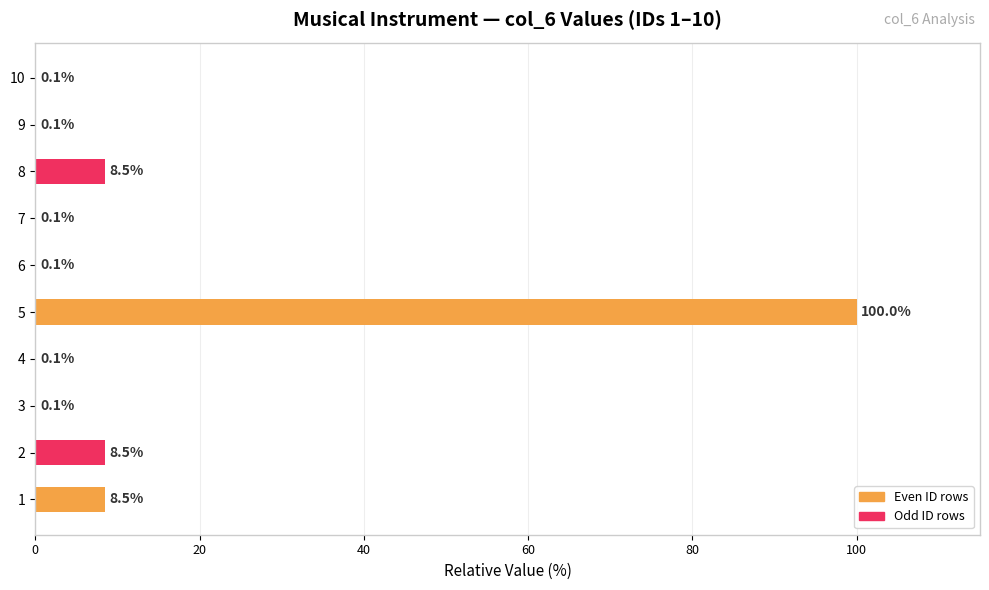

What is the average value?

12.6